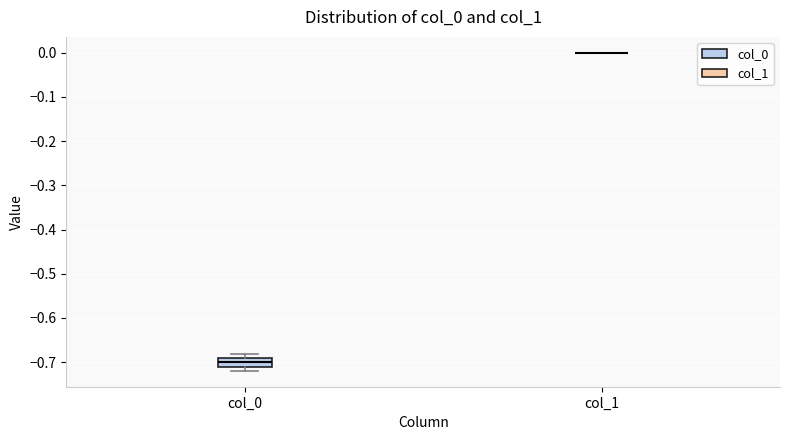

Reading left to right, read every box against the y-axis: the position of its median line, the range the box covers, and the ends of its whiskers. The values are not printed on the chart, so give them approximately, as read against the axis.

col_0: median -0.70, box -0.71 to -0.69, whiskers -0.72 to -0.68
col_1: box collapsed to a line at 0.00, whiskers 0.00 to 0.00